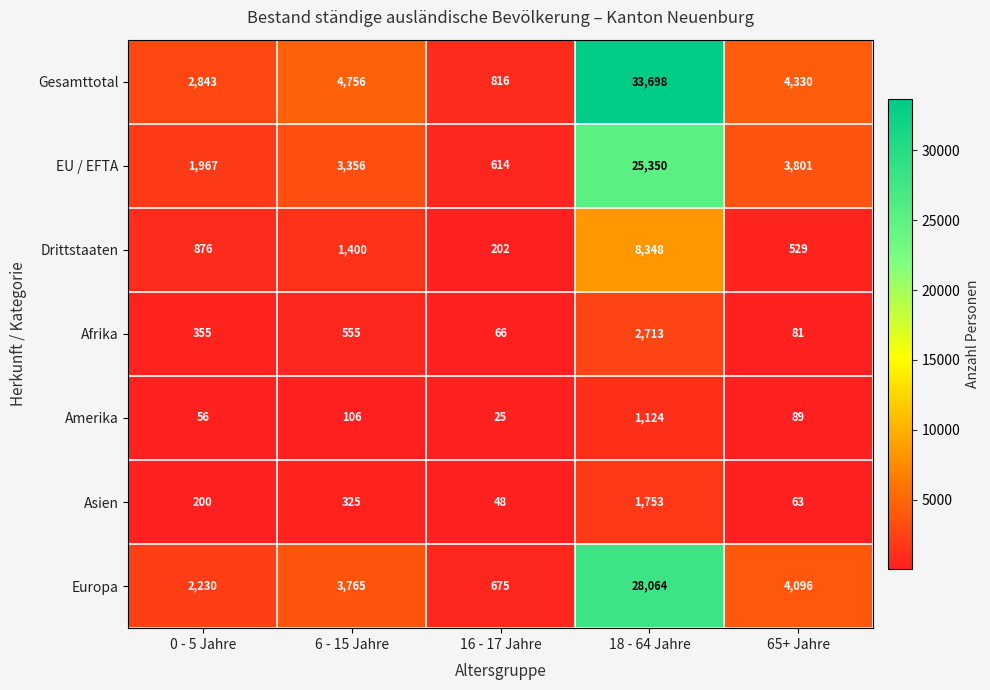

The value of Europa at 65+ Jahre is 5621. True or false?

False